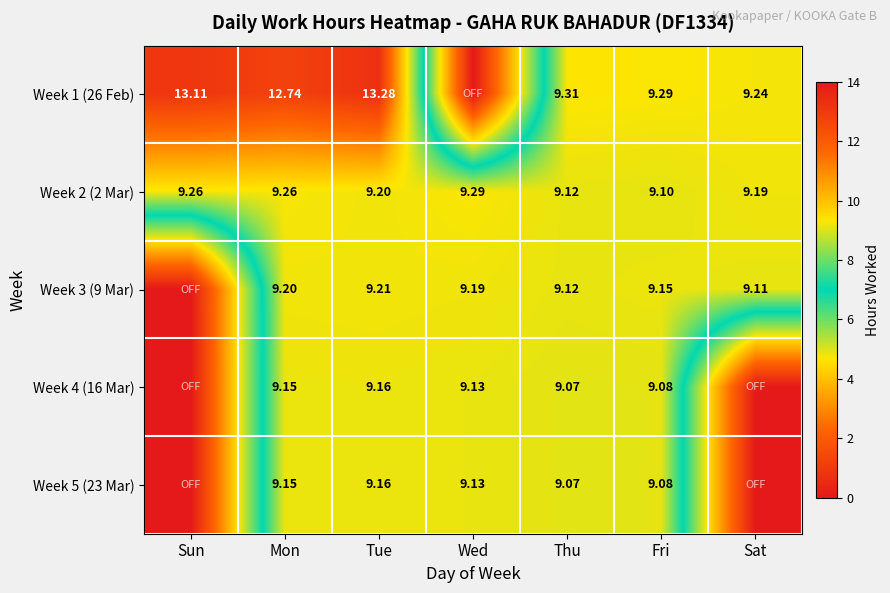

Count the Week 2 (2 Mar) values in the range 9 to 10.

7